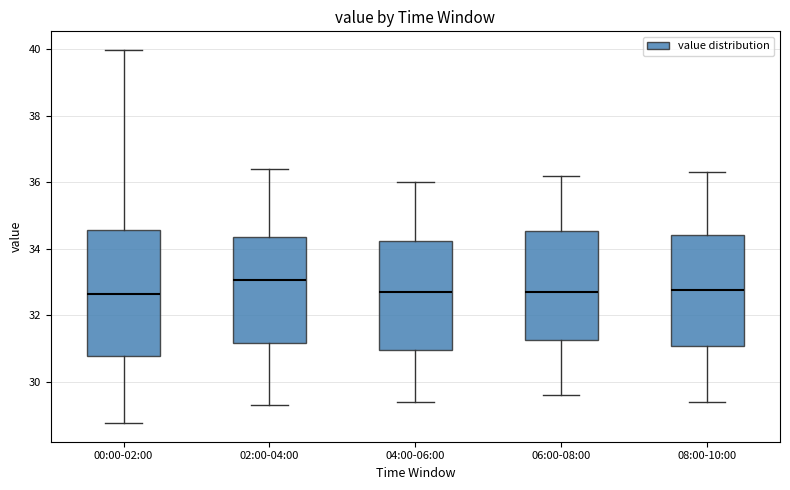

Where does the median line of the box for 00:00-02:00 sit on the y-axis? The values are not printed on the chart, so give them approximately, as read against the axis.

32.6